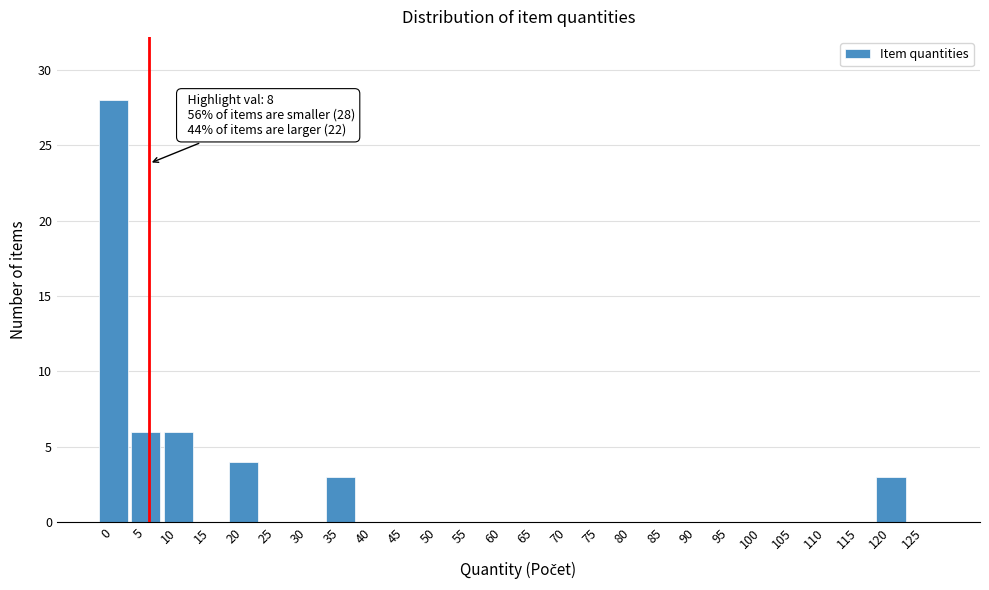

Reading right to left, what are all the values shown in this chart?

125=0	120=3	115=0	110=0	105=0	100=0	95=0	90=0	85=0	80=0	75=0	70=0	65=0	60=0	55=0	50=0	45=0	40=0	35=3	30=0	25=0	20=4	15=0	10=6	5=6	0=28